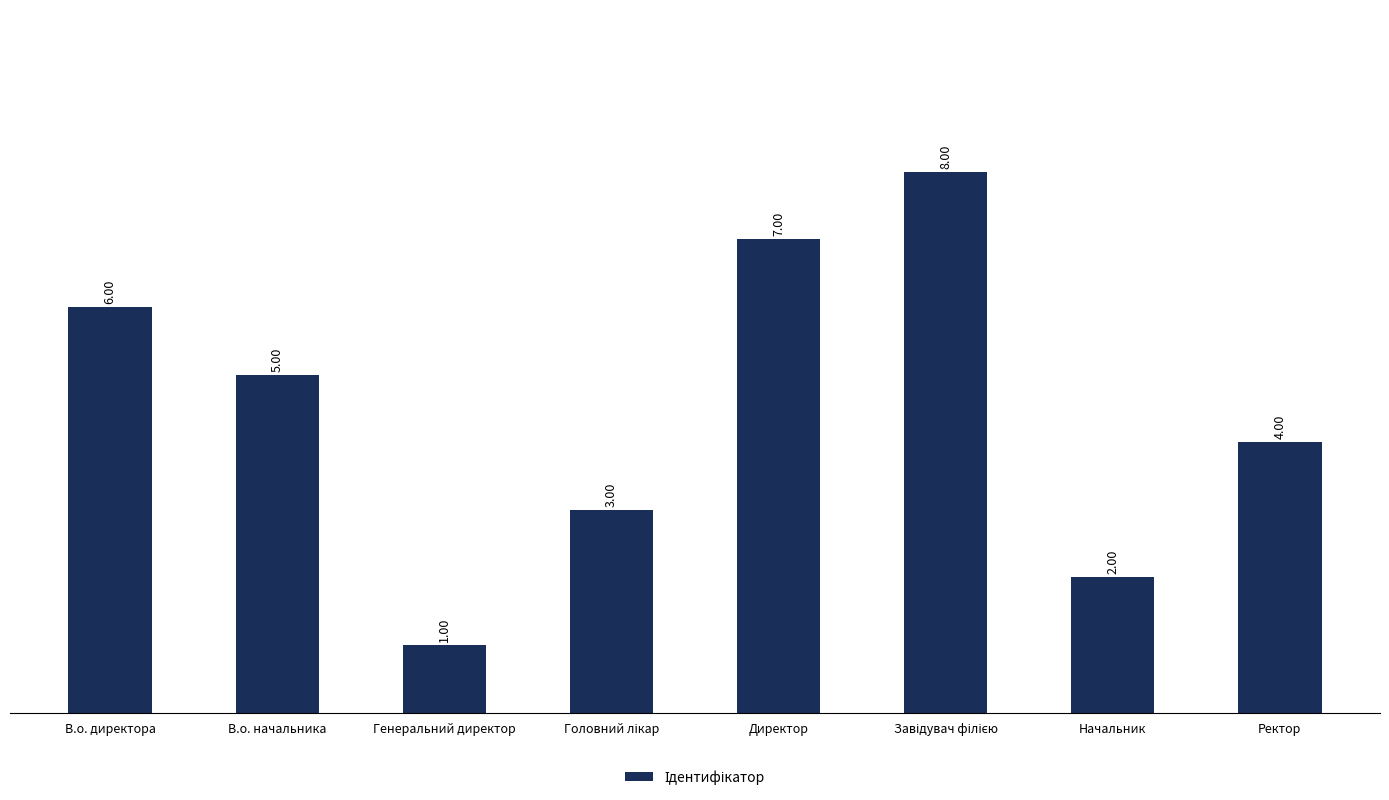

Which category has the lowest value across all series?

Генеральний директор